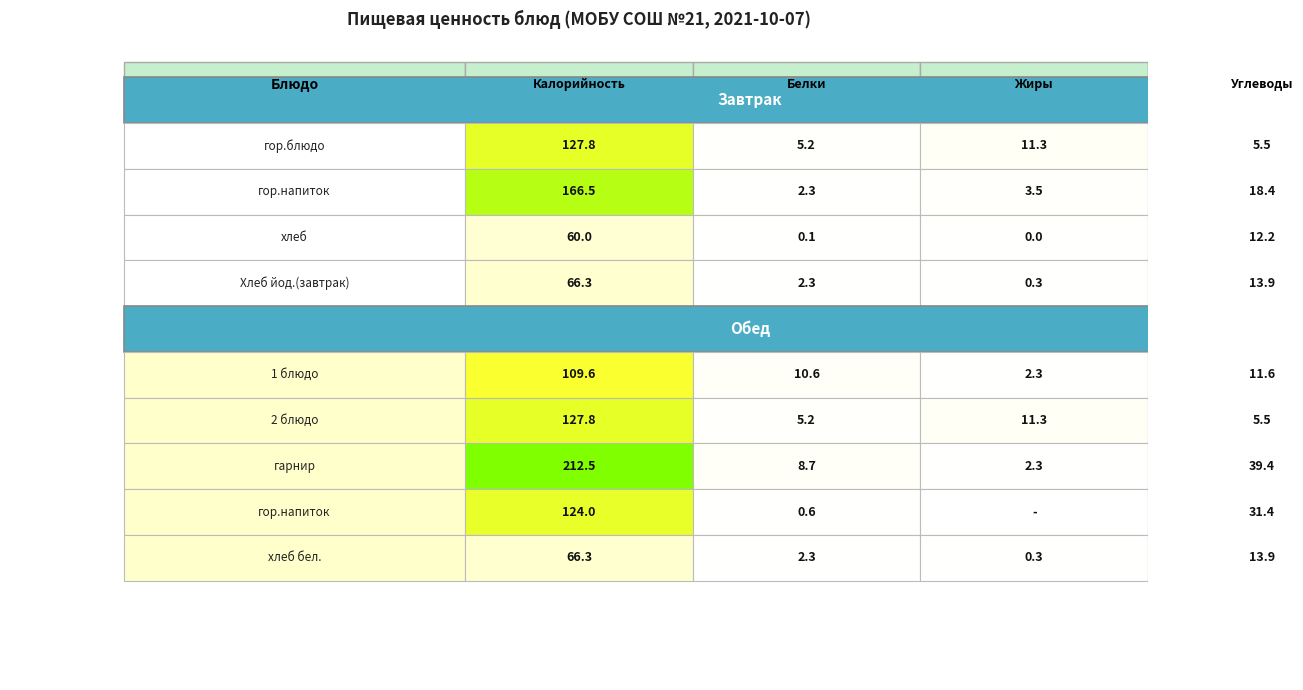

Is the value of Завтрак at Завтрак greater than the value of Обед at Завтрак?

No